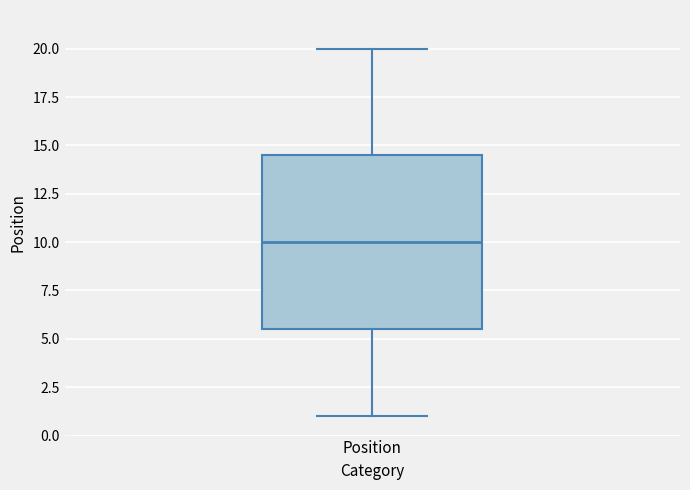

Where does the median line of the box for Position sit on the y-axis? The values are not printed on the chart, so give them approximately, as read against the axis.

10.0